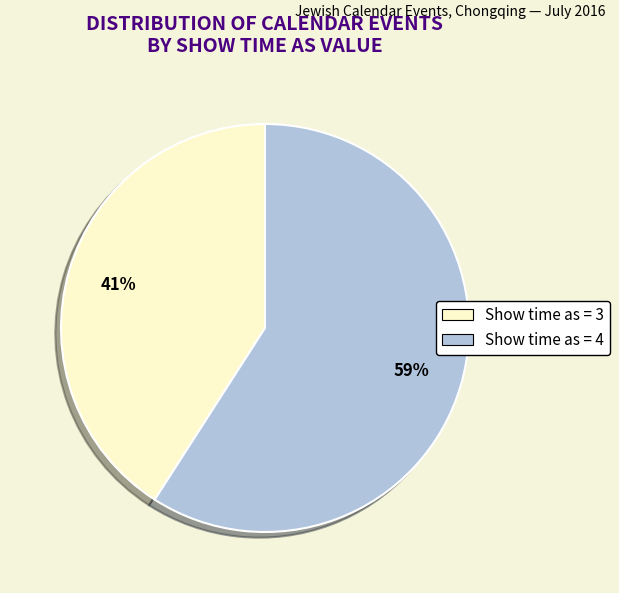

Is there a majority slice in this chart?

Yes